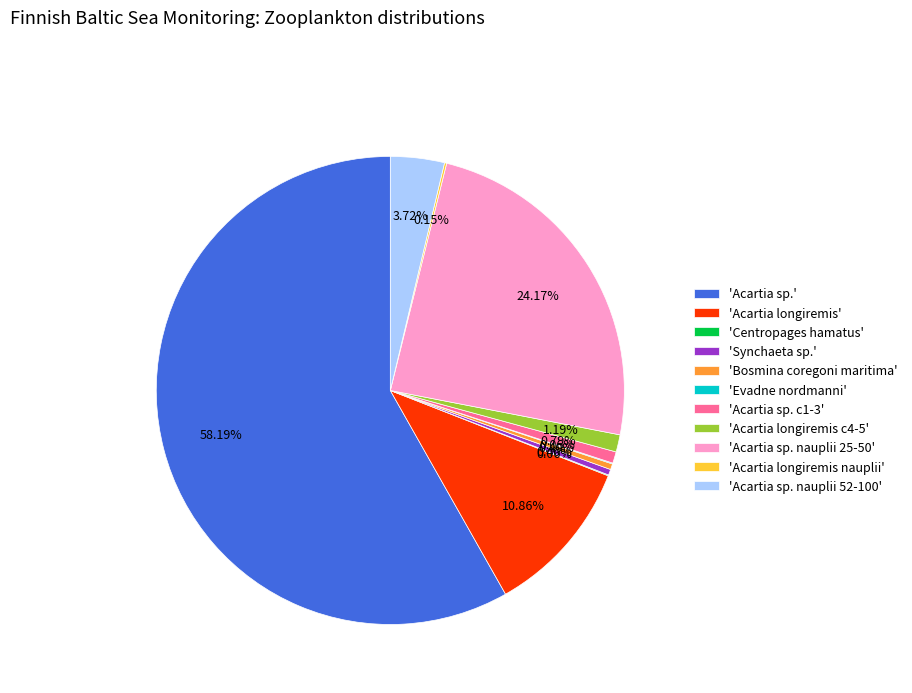

What is the majority slice?

'Acartia sp.'